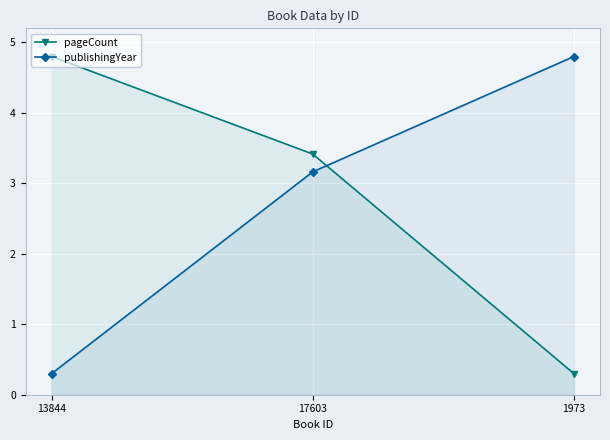

Rank the series by their maximum value, from lowest to highest.

pageCount, publishingYear